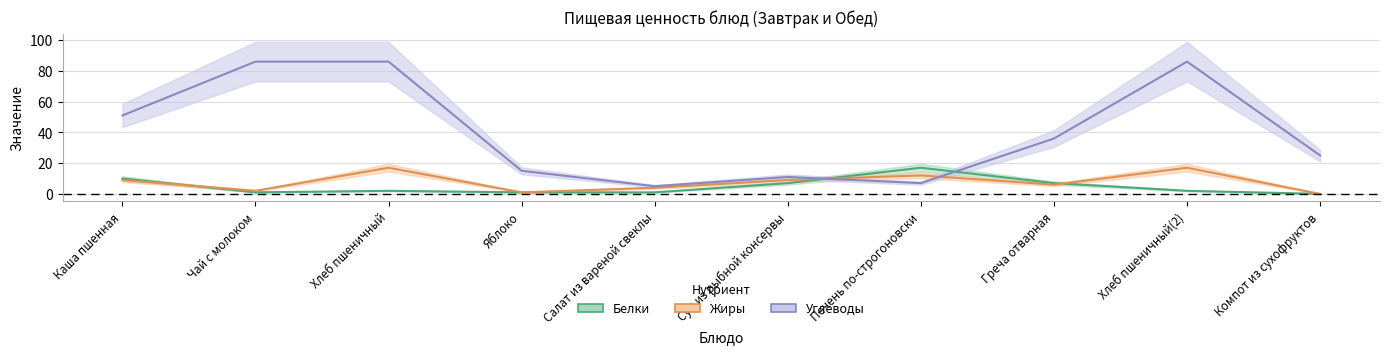

What is the sum of the Белки values at Чай с молоком and Печень по-строгоновски?

18